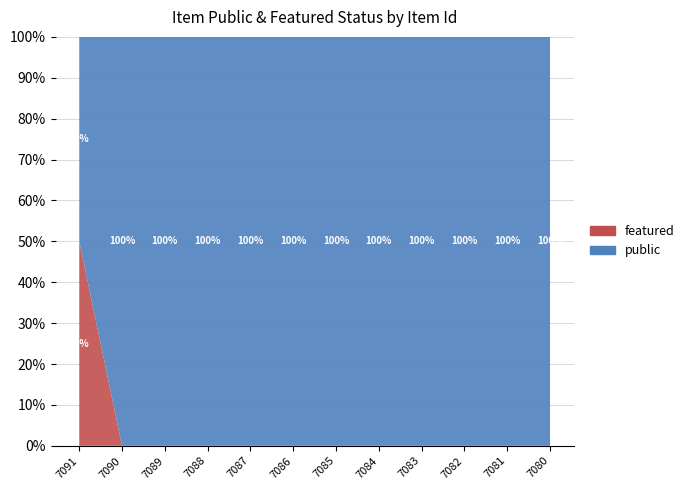

Reading left to right, what are all the values shown in this chart?

featured: 7091=1	7090=0	7089=0	7088=0	7087=0	7086=0	7085=0	7084=0	7083=0	7082=0	7081=0	7080=0
public: 7091=1	7090=1	7089=1	7088=1	7087=1	7086=1	7085=1	7084=1	7083=1	7082=1	7081=1	7080=1